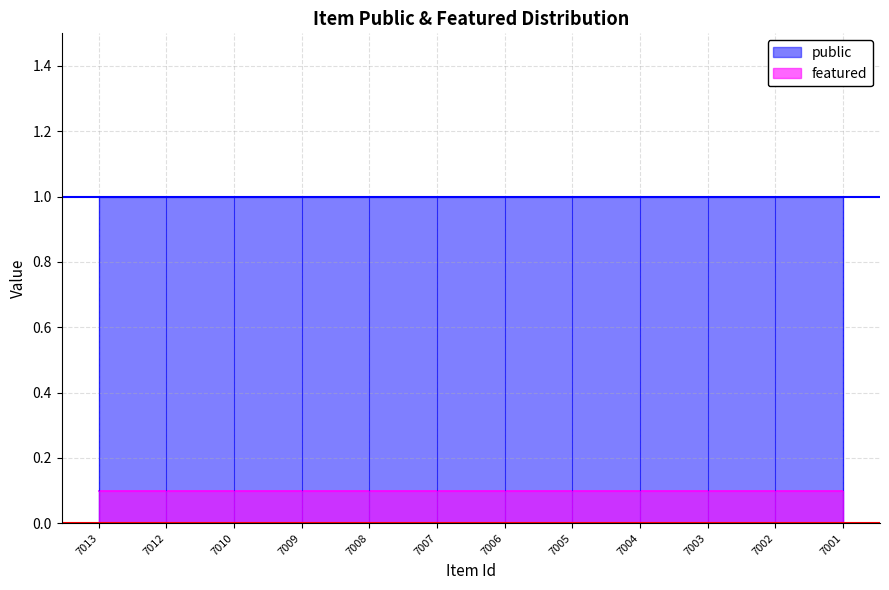

What is the value of the public point at the 6th from the left?

1